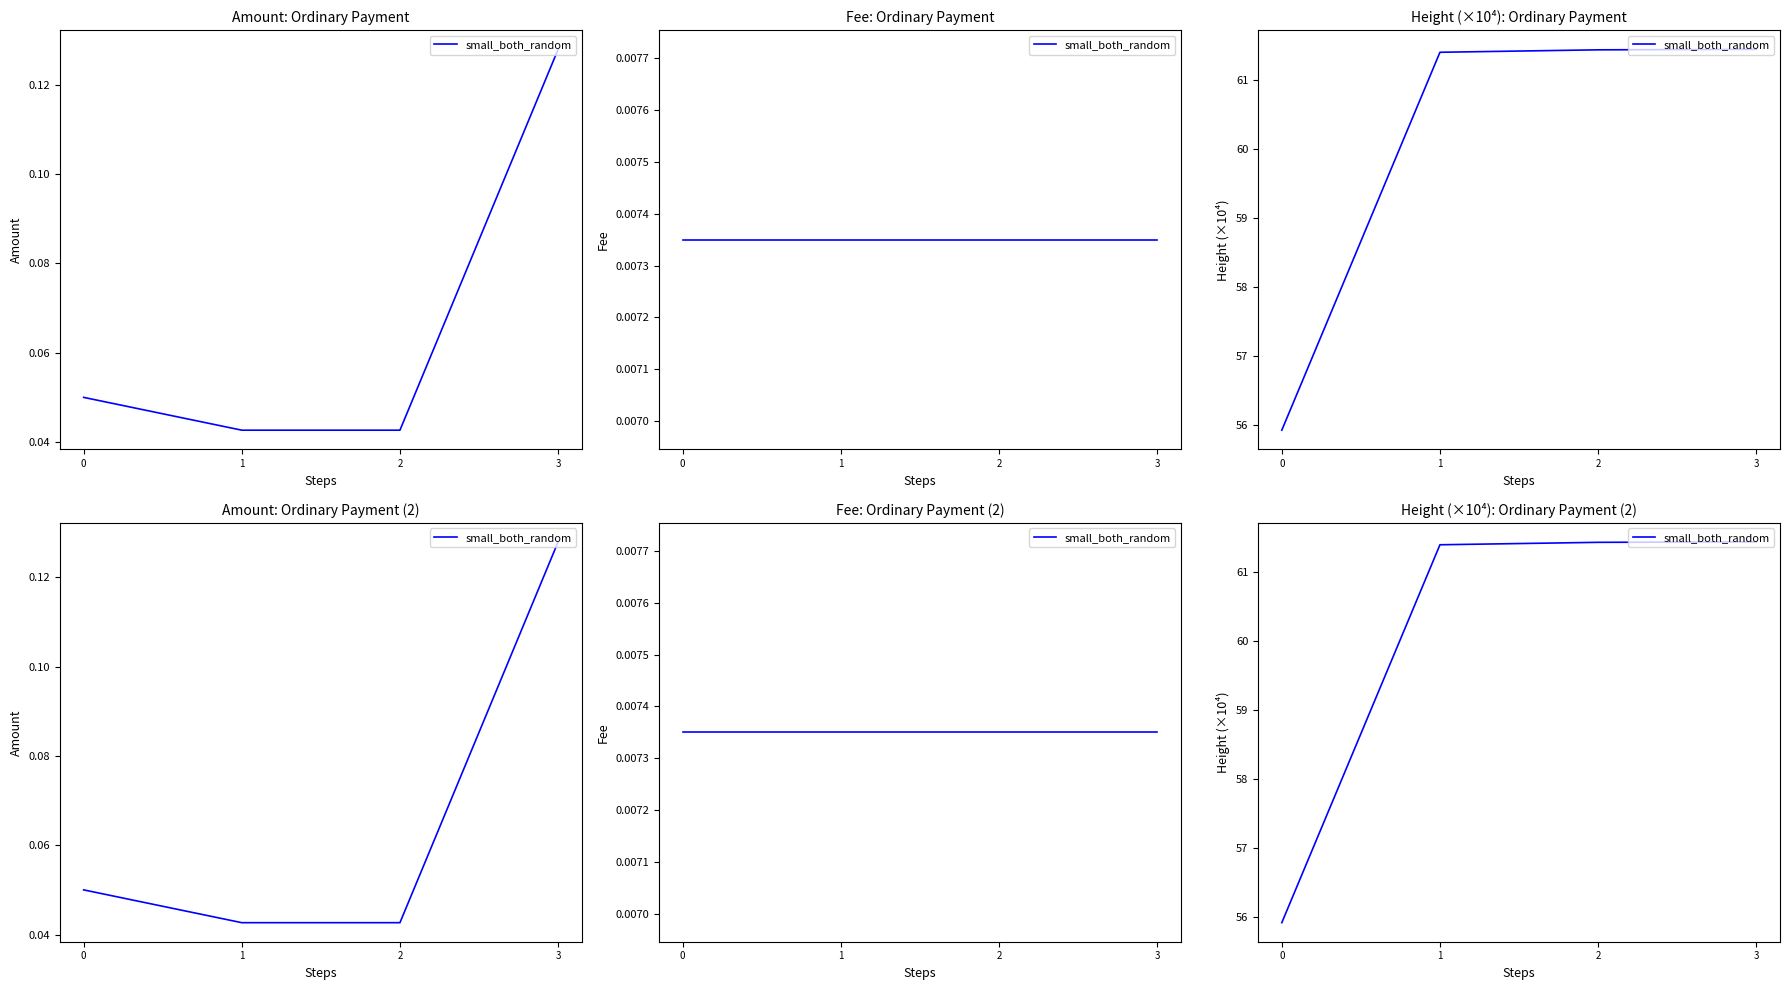

The value at 1 is 61.4. True or false?

True